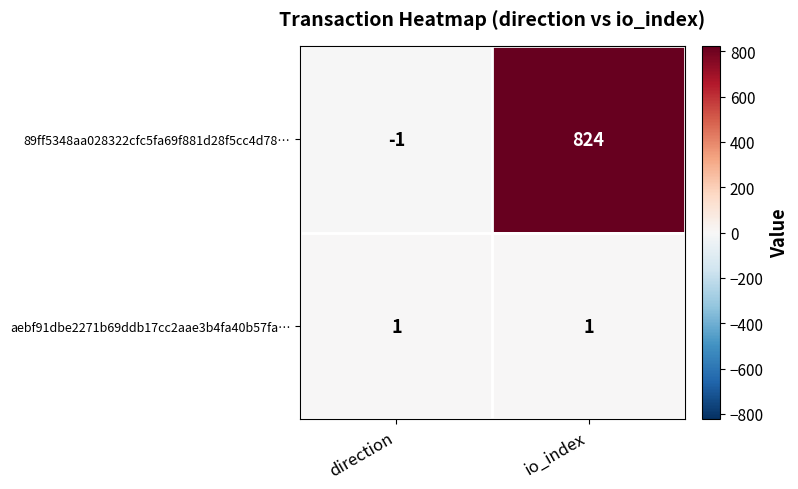

True or false: 89ff5348aa028322cfc5fa69f881d28f5cc4d78… has a value of 824 at io_index.

True